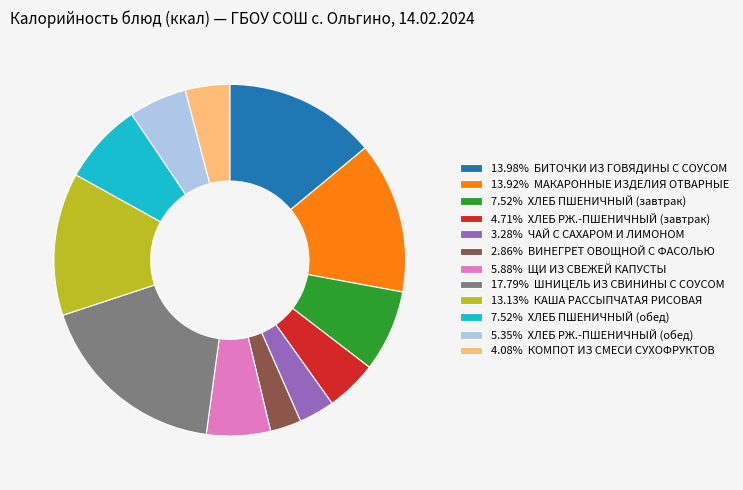

Does any single category account for the majority?

No